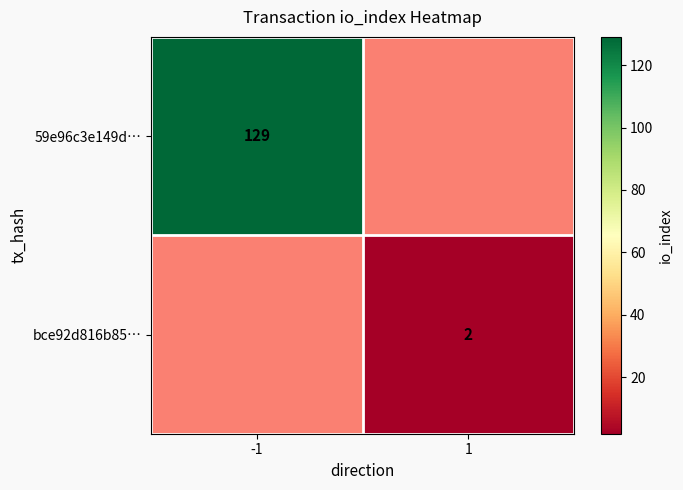

Is it true that 59e96c3e149d… equals 29 at -1?

False